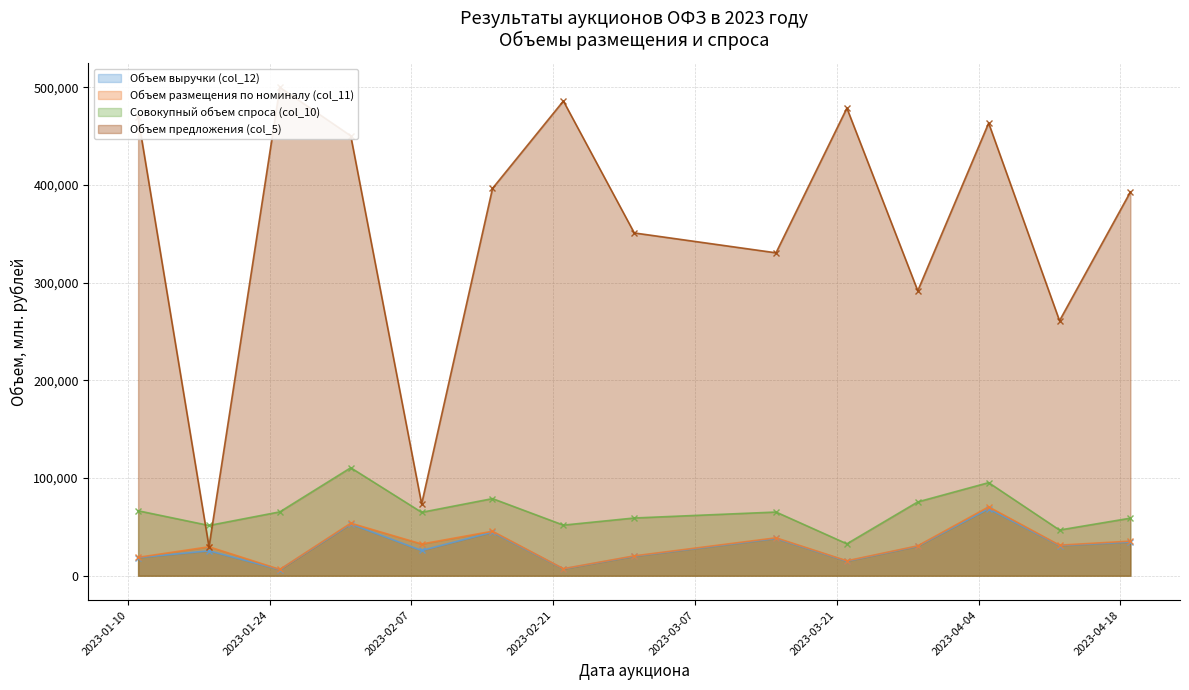

In Объем предложения (col_5), how many points are lower than both neighbors (excluding endpoints)?

5